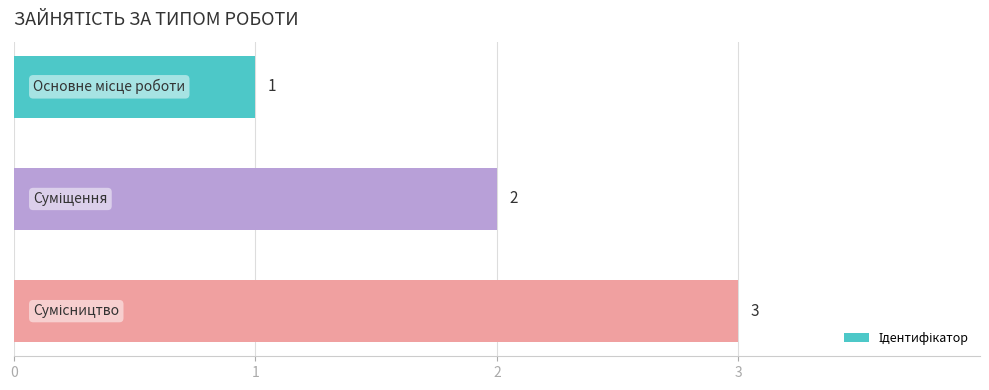

What is the value of the 2nd bar from the top?

2